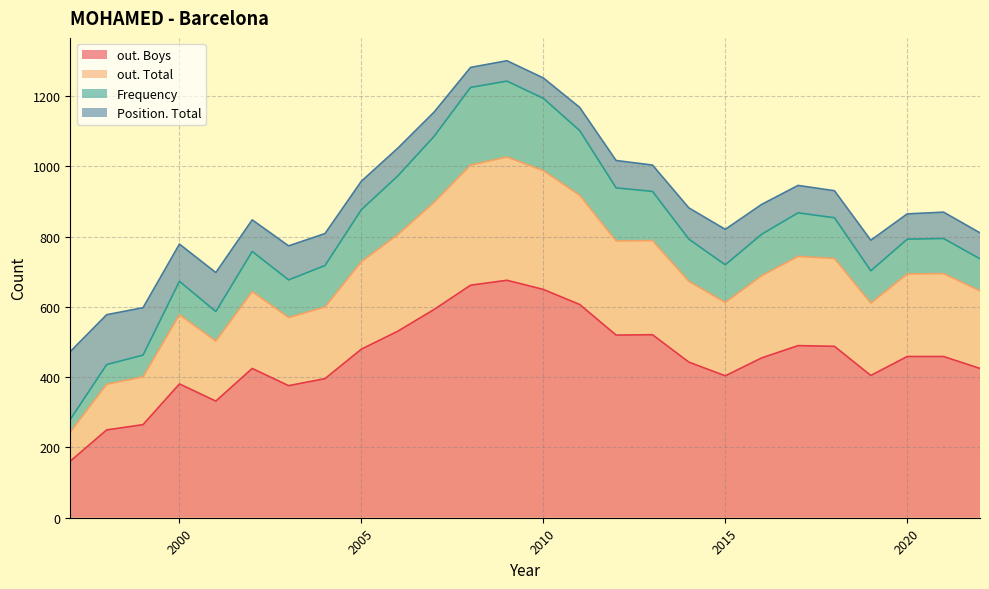

How many values in the Frequency series exceed 118?

11